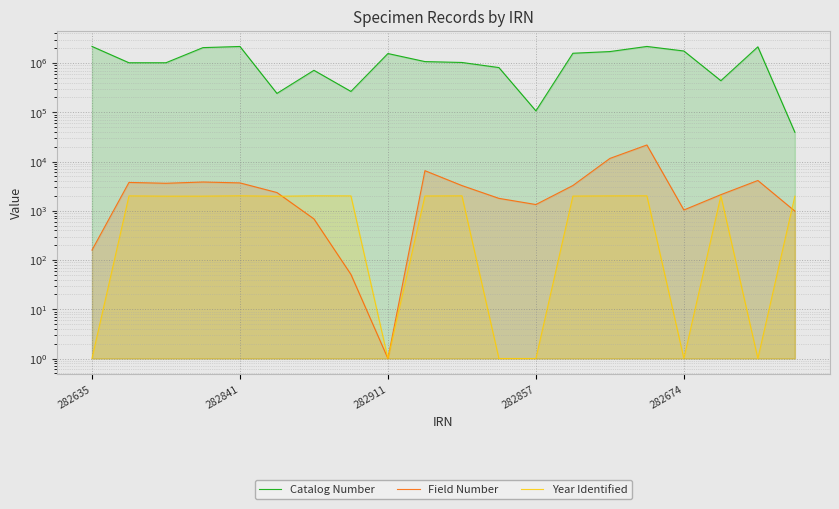

How many data points in Field Number are above 3252?

9